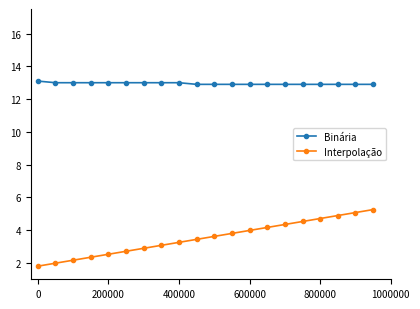

What is the difference between the maximum and minimum values in the Interpolação series?

3.5